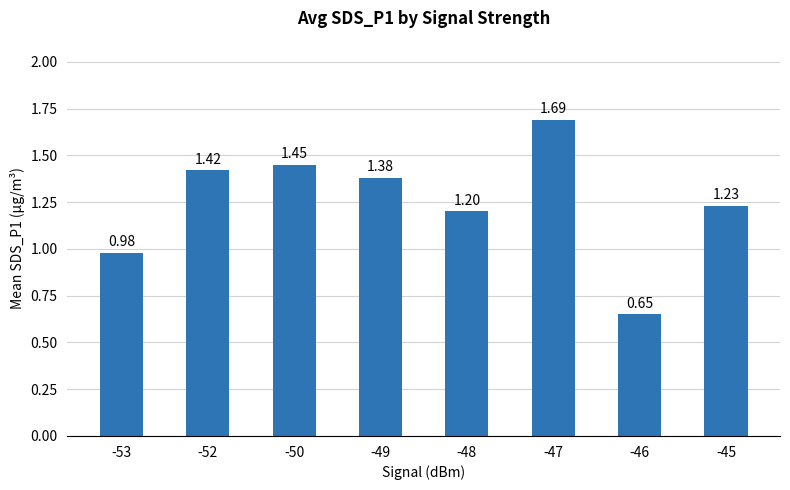

Which category has the highest value across all series?

-47